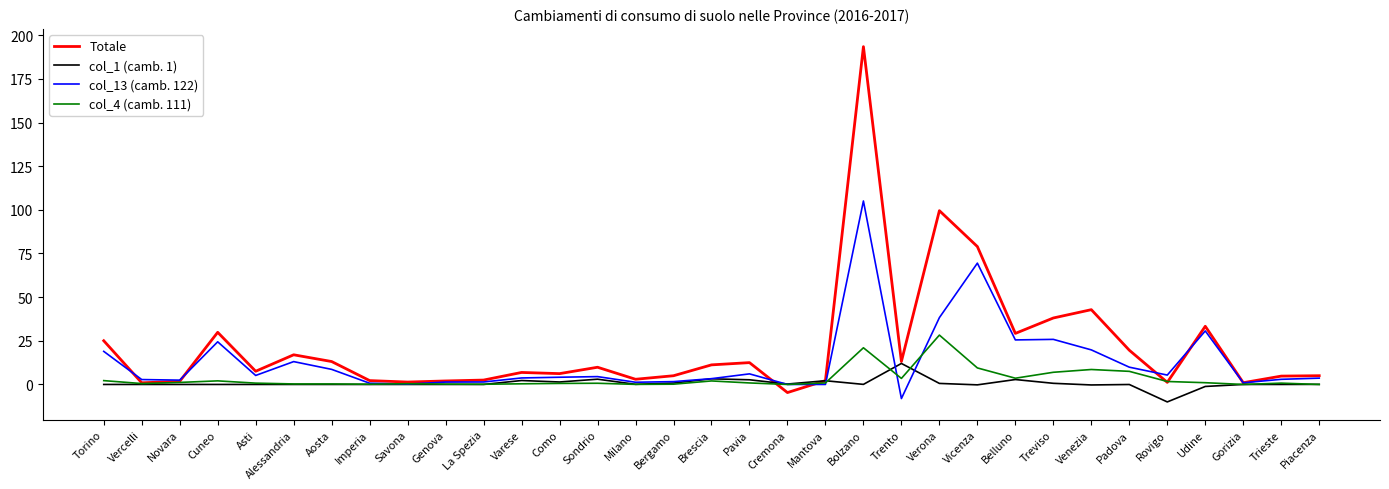

At which label is Totale closest to 94?

Verona